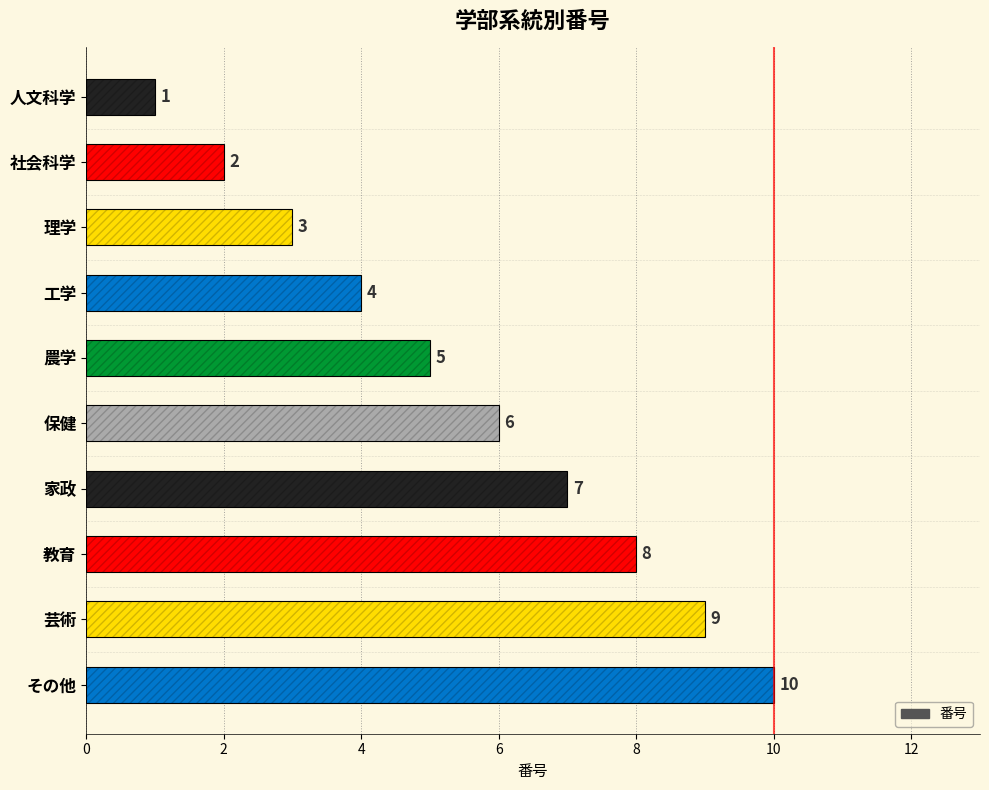

What is the sum of all values?

55